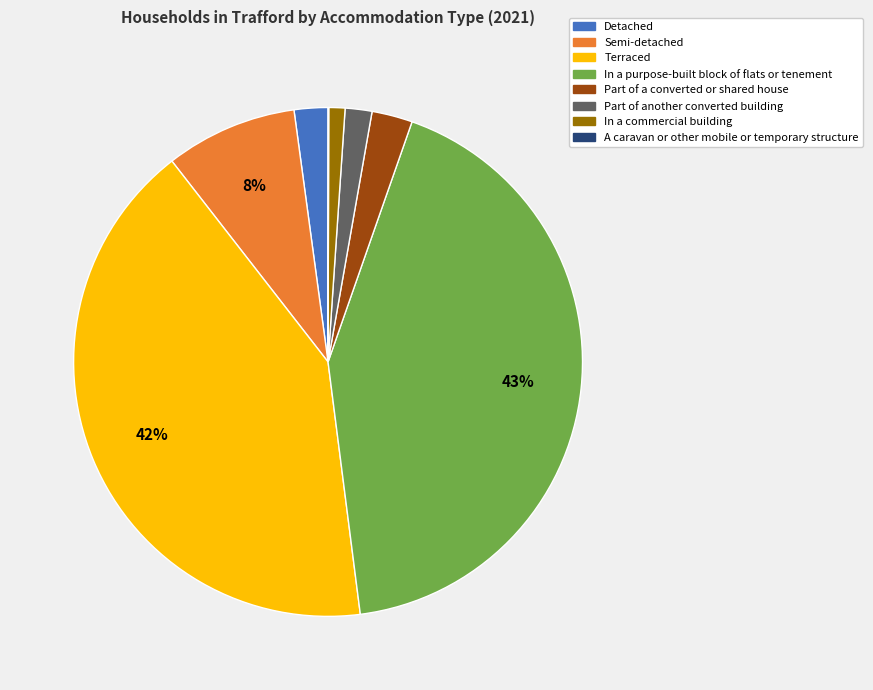

Approximately how many times larger is the value at Part of a converted or shared house compared to In a purpose-built block of flats or tenement?

0.1